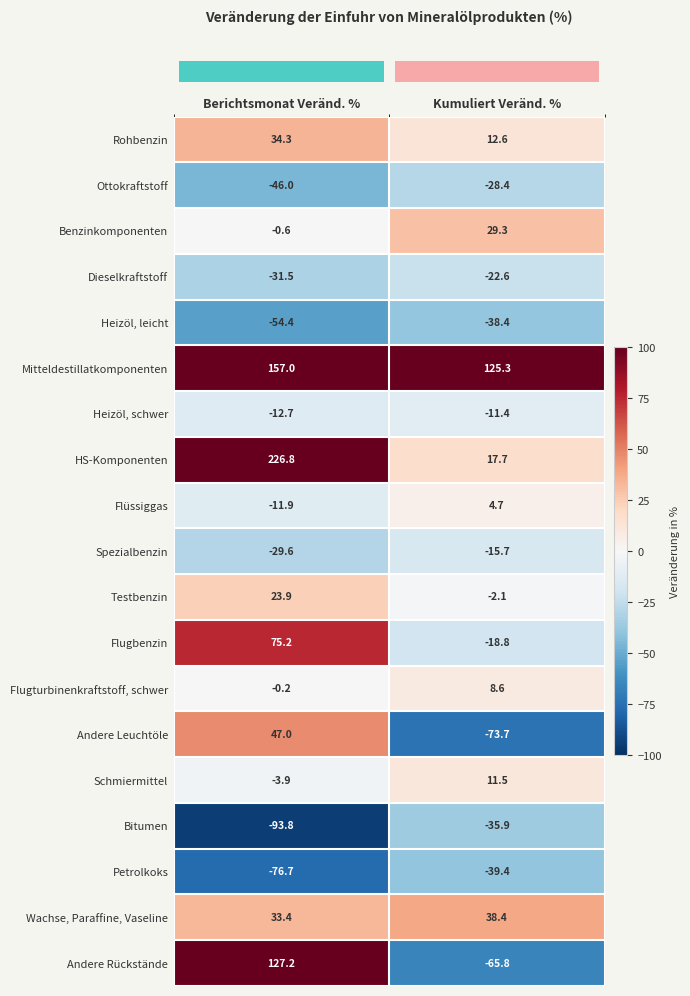

How many categories are shown in the chart?

2